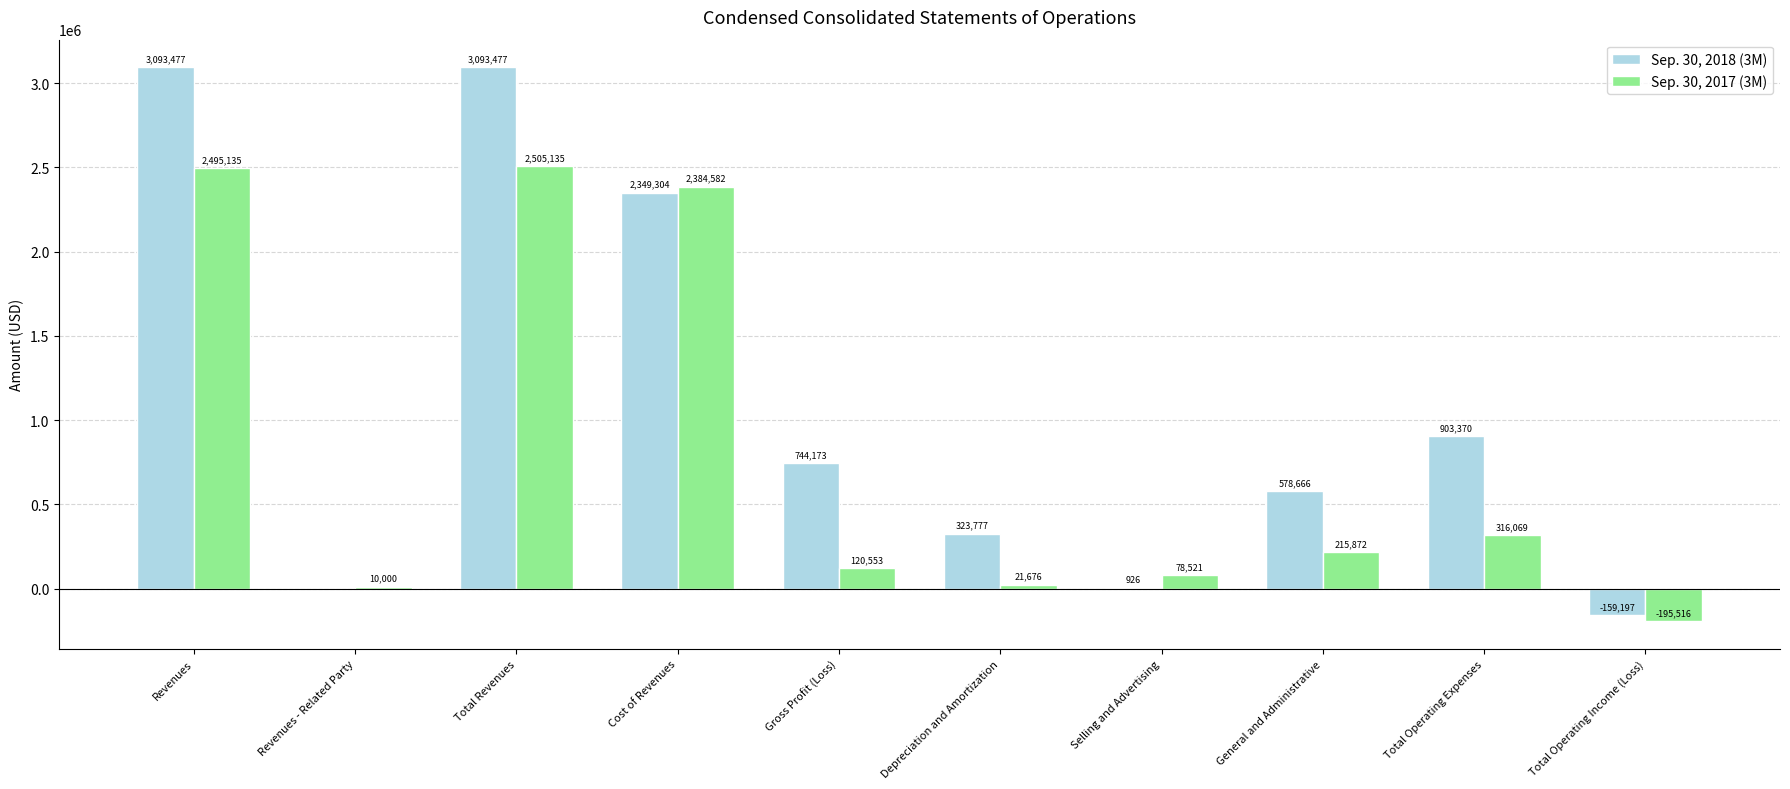

Between General and Administrative and Total Operating Expenses, which series saw the biggest shift?

Sep. 30, 2018 (3M)